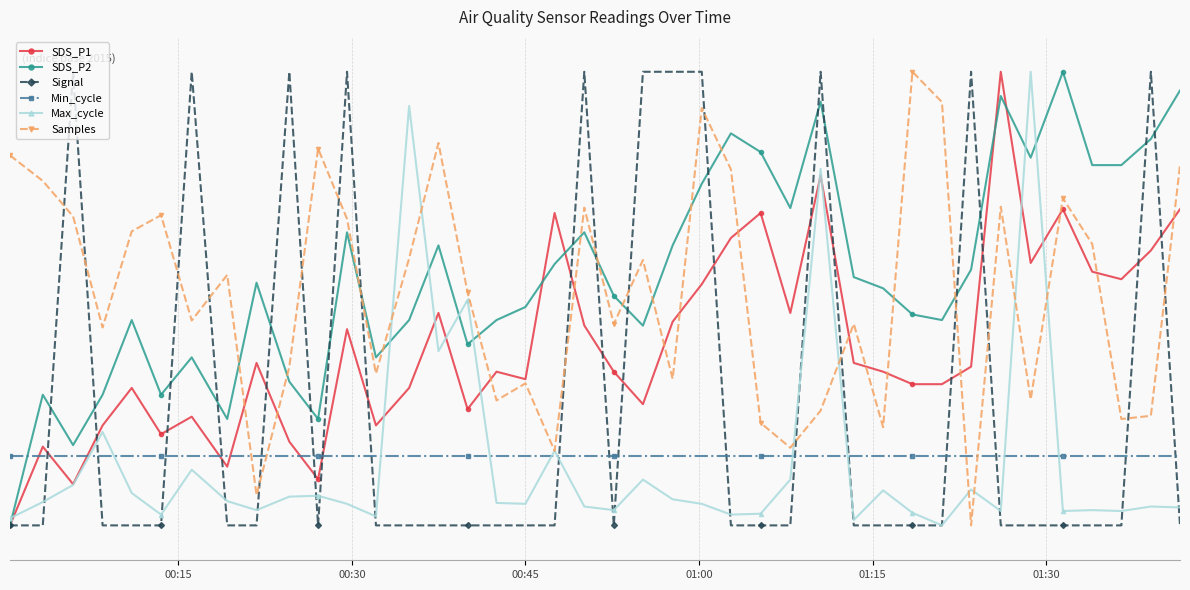

Is this an area chart (filled region under the line)?

No